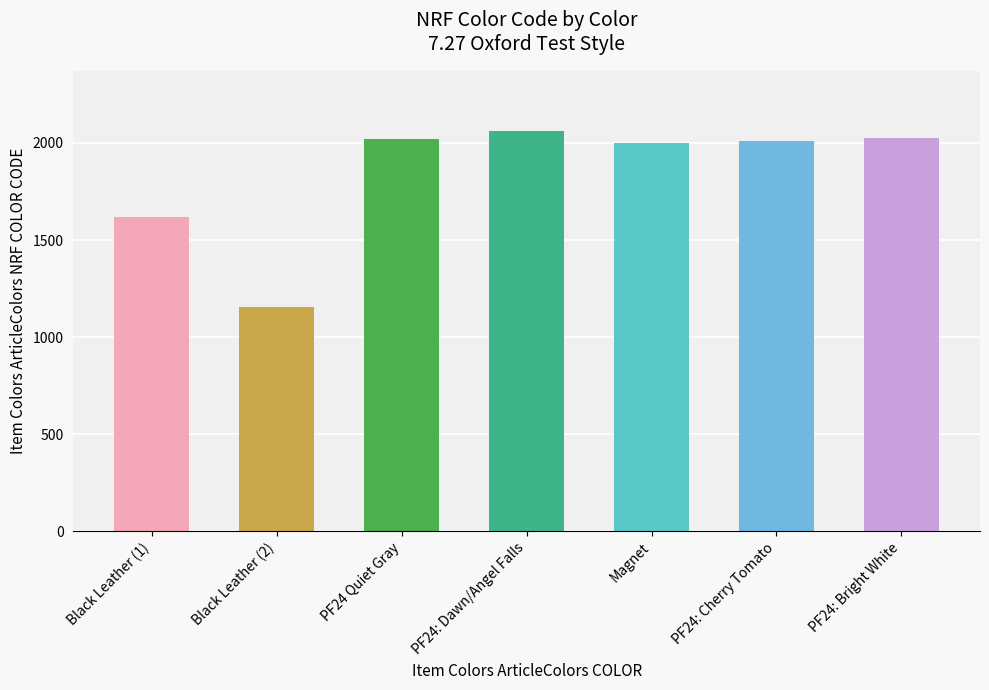

Where is the data nearest to the value 1607?

Black Leather (1)